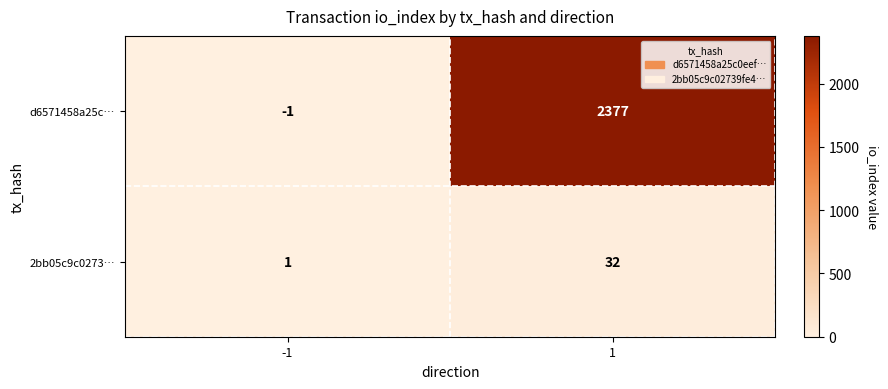

Which series changed the most between -1 and 1?

d6571458a25c…